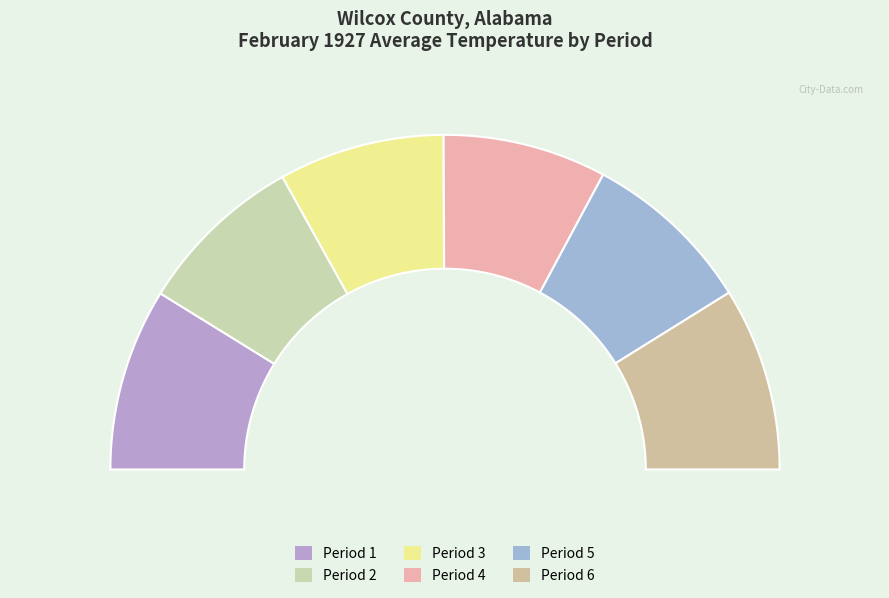

Does Period 5 represent more than half of the total?

No